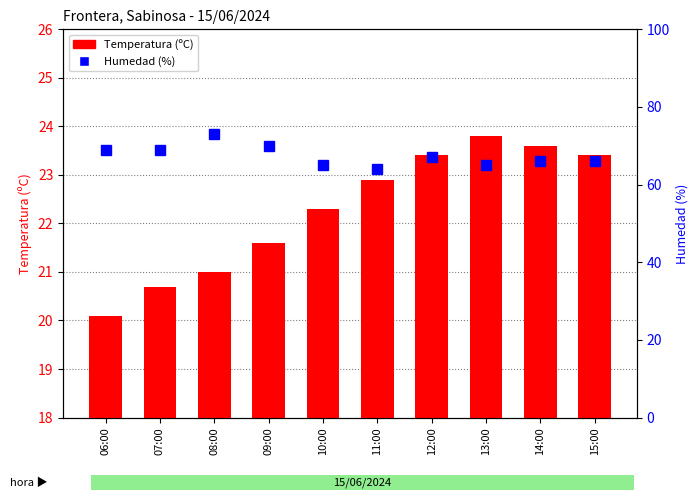

Reading right to left, extract all data points from this chart.

Temperatura (ºC): 23.4	23.6	23.8	23.4	22.9	22.3	21.6	21.0	20.7	20.1
Humedad (%): 66.0	66.0	65.0	67.0	64.0	65.0	70.0	73.0	69.0	69.0